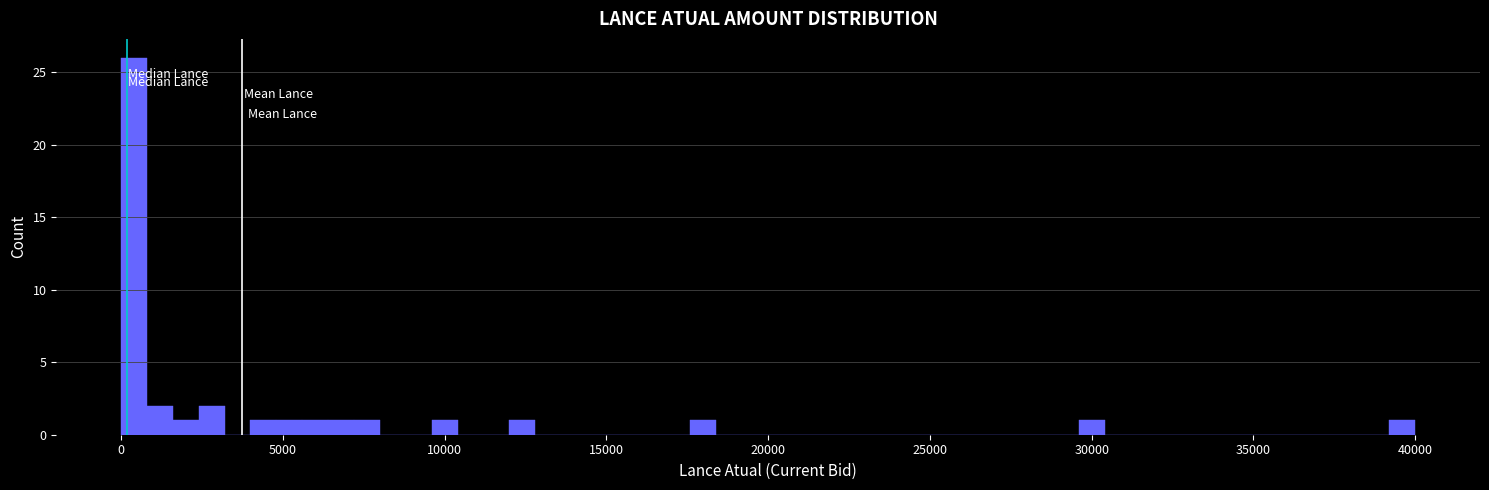

Read against the x-axis, roughly where is the centre of the tallest bar?

500